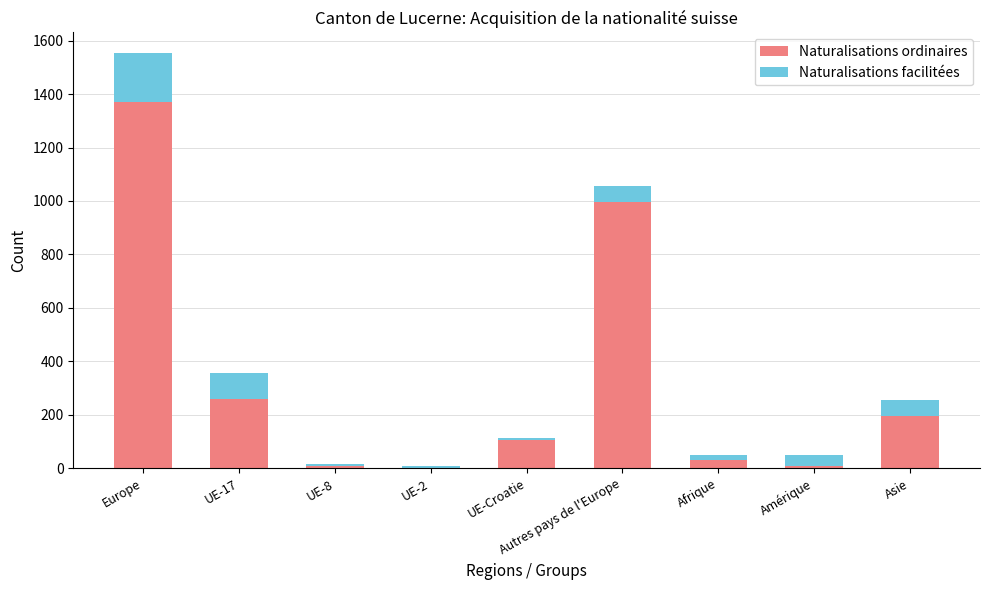

True or false: Naturalisations ordinaires has a value of 8 at UE-8.

True